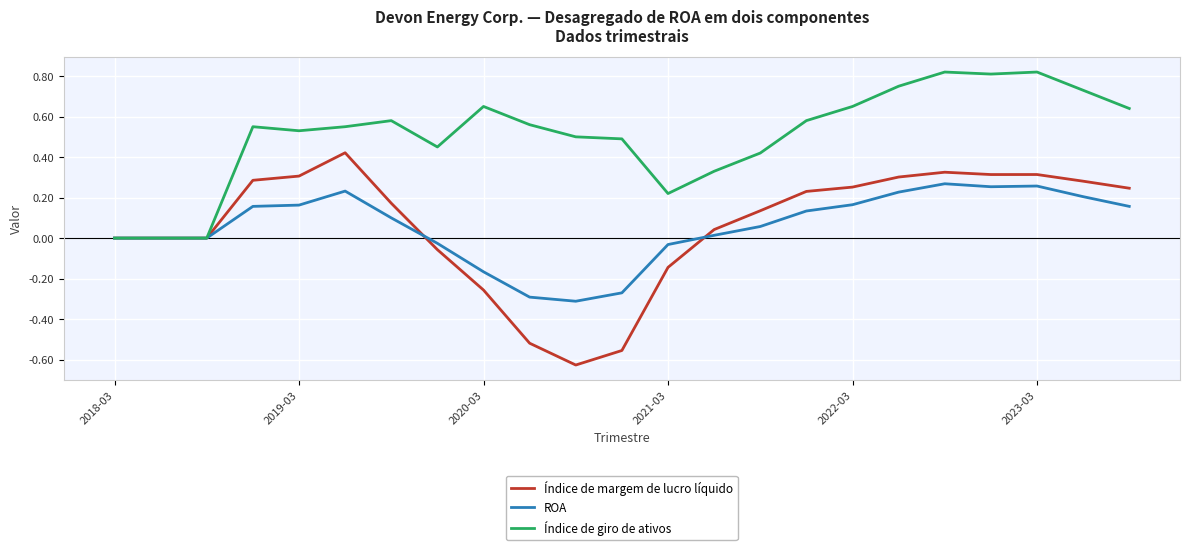

Which series has the largest total across all categories?

Índice de giro de ativos